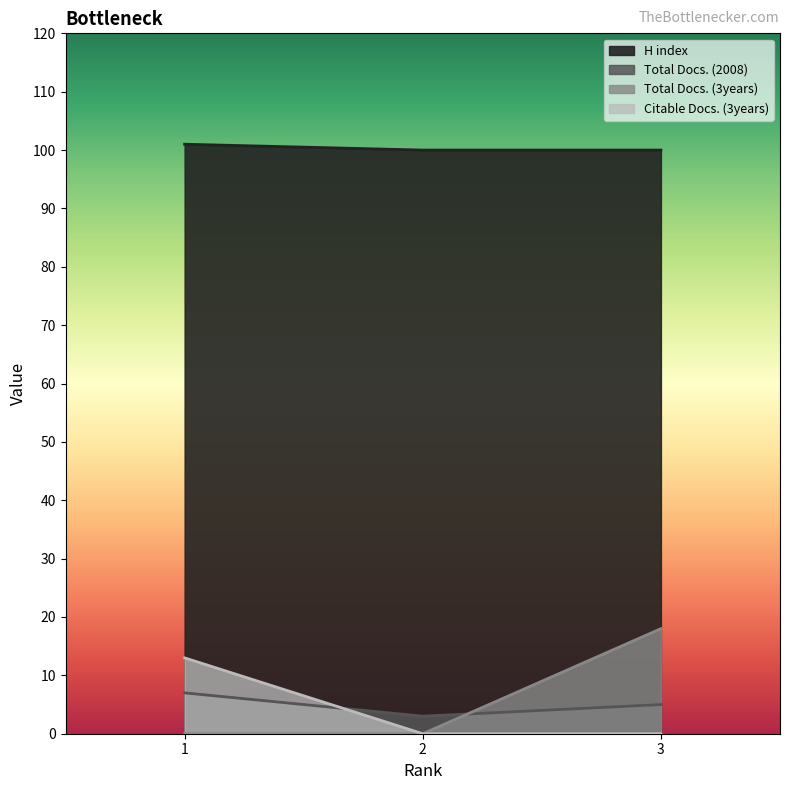

What is the lowest value of the Citable Docs. (3years) series?

100